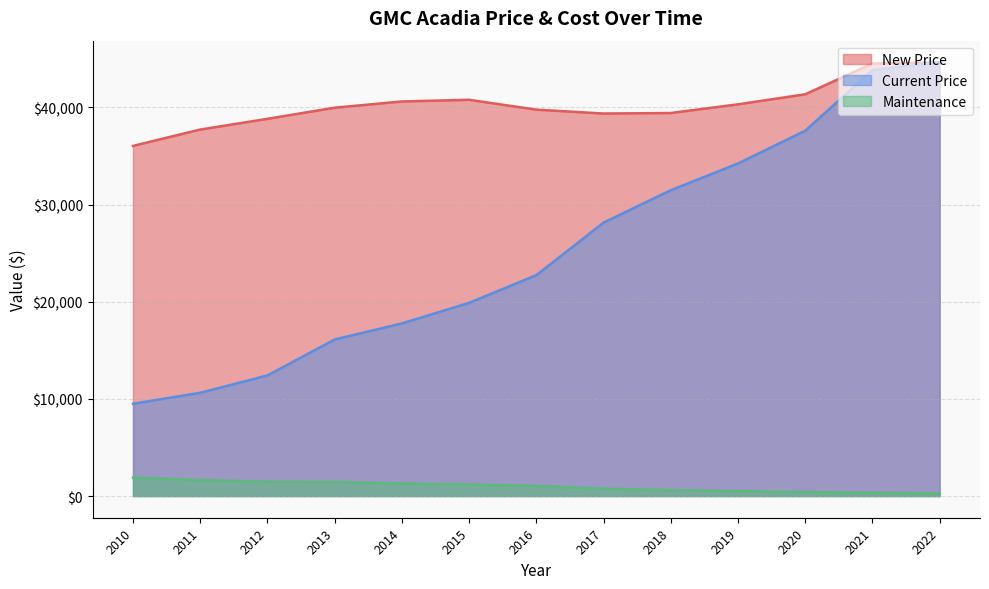

True or false: Maintenance and Current Price intersect in this chart.

False